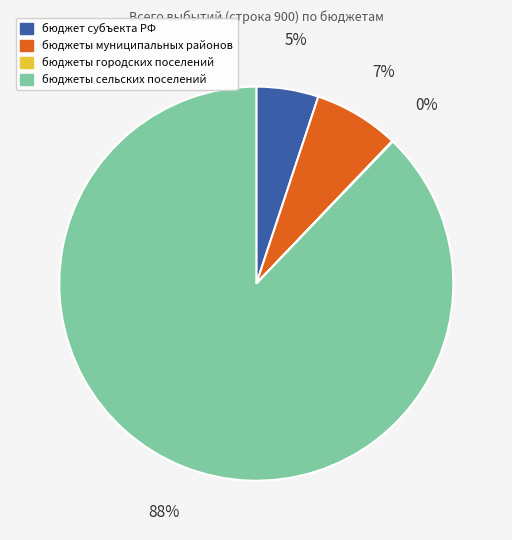

To the nearest percent, what is the difference between the largest and smallest slice percentages?

88%